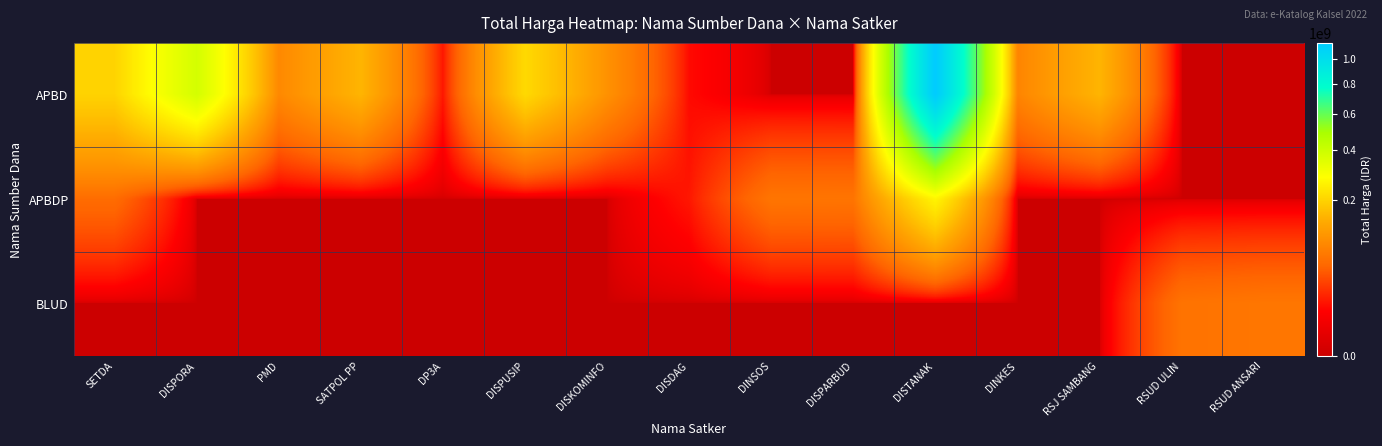

Which label corresponds to the largest value in the chart?

DISTANAK